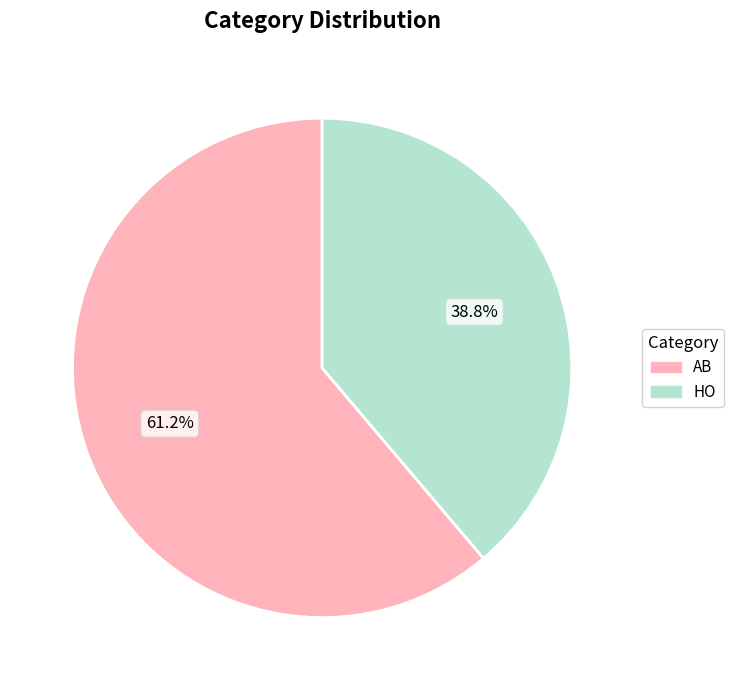

What percentage do AB and HO together represent?

100.0%